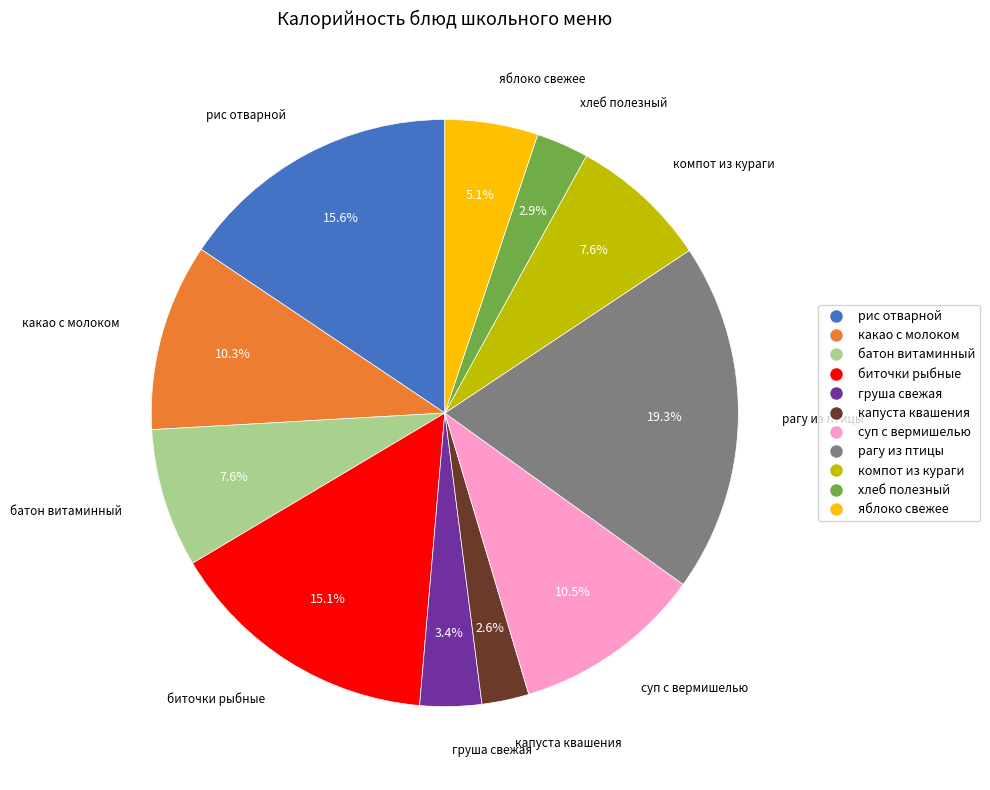

Is it true that груша свежая is 11% of the pie?

False